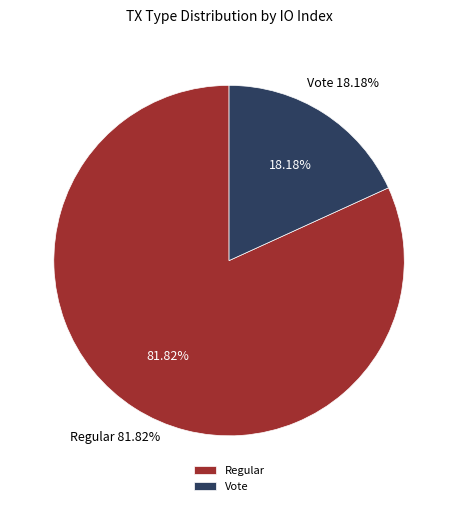

To the nearest percent, what portion does Regular represent?

82%